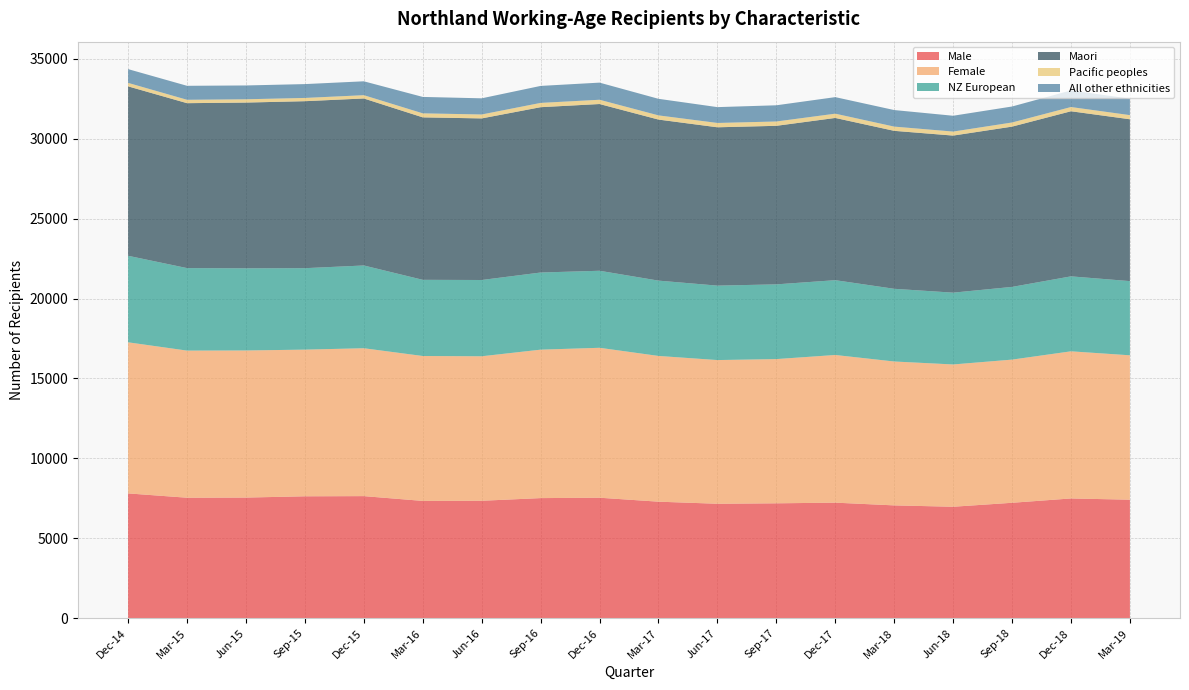

Reading left to right, transcribe all the data shown in this chart.

Male: 7809	7539	7548	7628	7639	7339	7348	7515	7539	7291	7161	7189	7230	7059	6974	7222	7493	7415
Female: 9455	9206	9205	9178	9254	9068	9042	9289	9382	9120	8992	9025	9241	9004	8904	8959	9207	9036
NZ European: 5415	5163	5141	5097	5179	4767	4773	4827	4820	4713	4658	4676	4681	4549	4493	4550	4691	4642
Maori: 10601	10320	10372	10449	10450	10166	10112	10346	10434	10078	9908	9921	10152	9885	9829	10030	10331	10128
Pacific peoples: 217	212	206	204	206	252	245	268	267	262	271	271	267	265	251	258	265	259
All other ethnicities: 862	875	865	866	869	1027	1012	1063	1072	1037	991	1014	1035	1036	990	1001	1039	1030